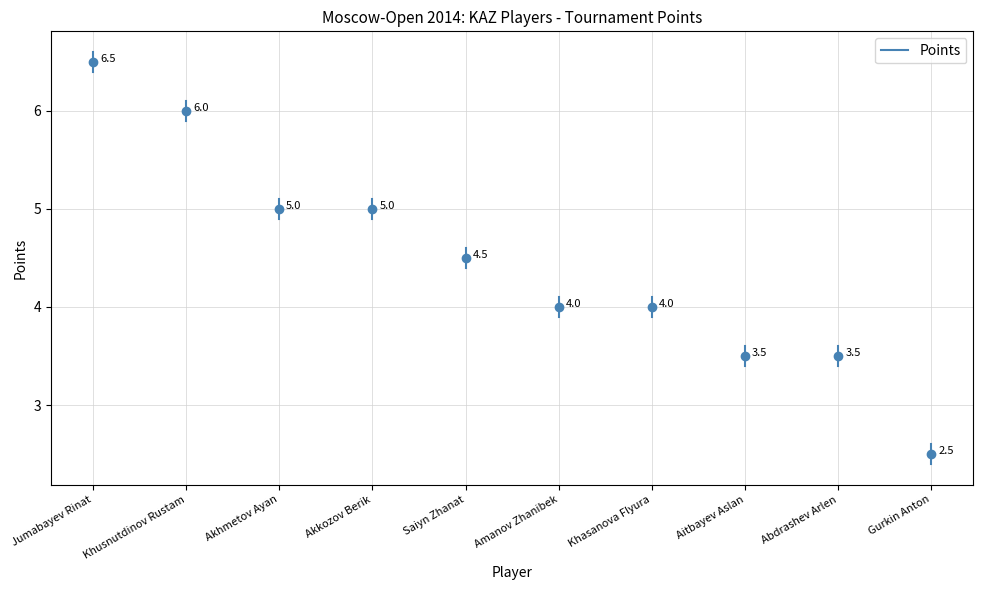

What is the greatest value displayed?

6.5